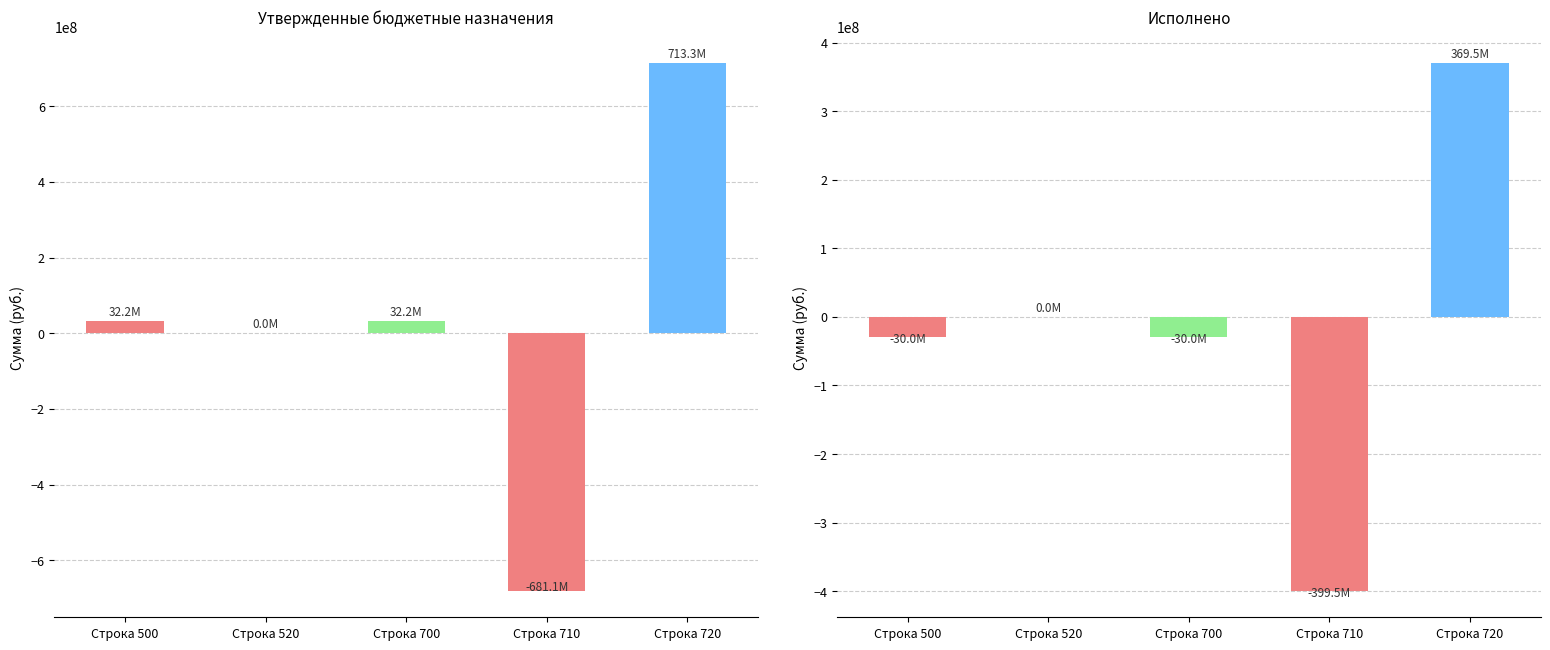

The Утвержденные бюджетные назначения series shows -681050543.4 at Строка 710. True or false?

True